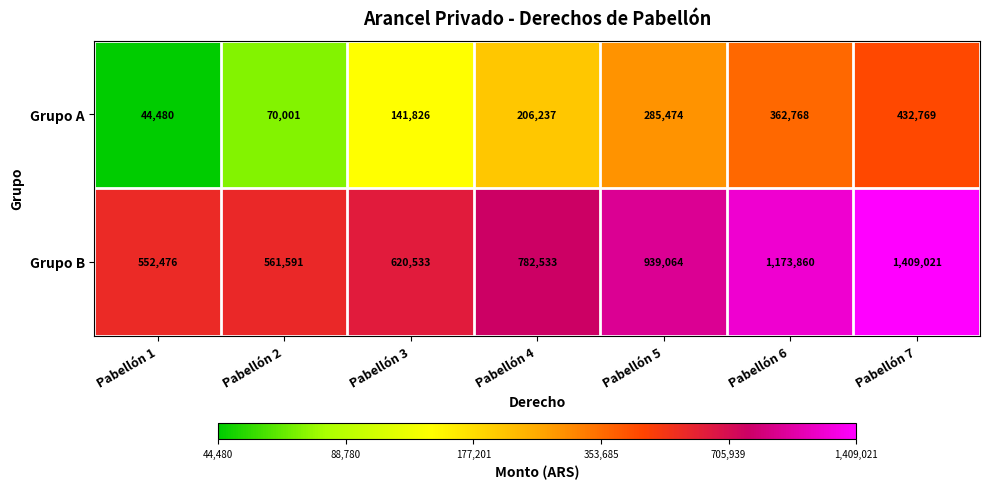

Count the number of data series in this chart.

2